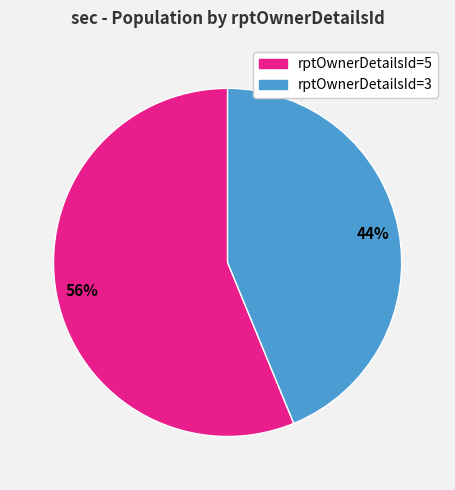

Is the sum of rptOwnerDetailsId=5 and rptOwnerDetailsId=3 greater than half?

Yes